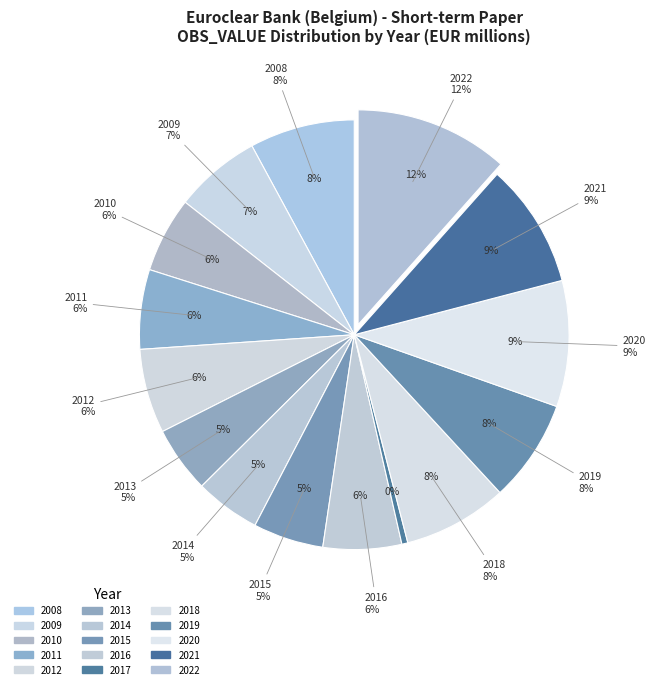

How many slices are in this pie chart?

15